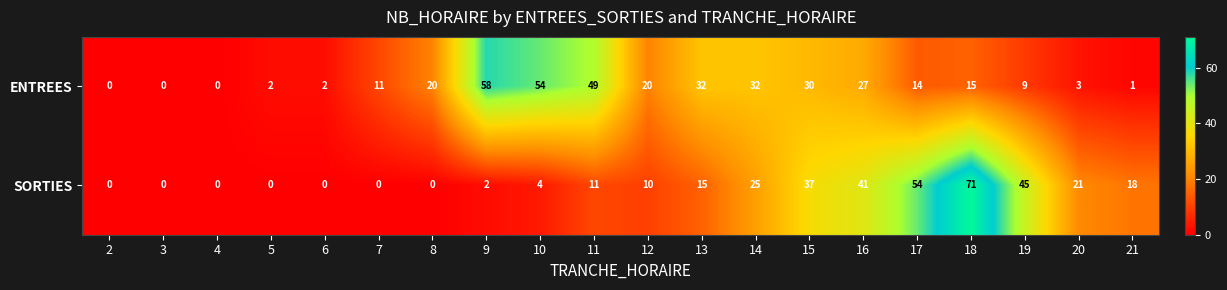

Where does the ENTREES series first go above 15?

8